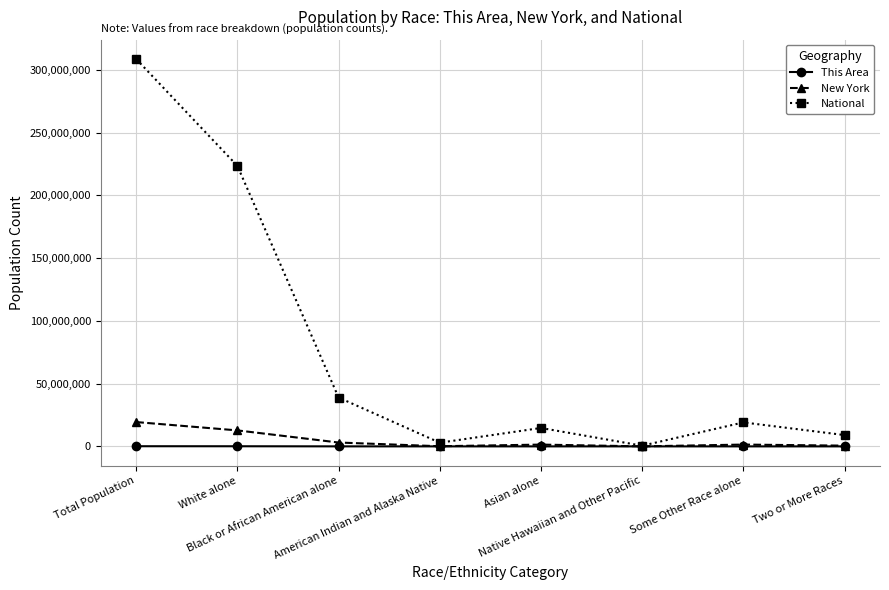

True or false: National has more than 1 points higher than both neighbors.

True